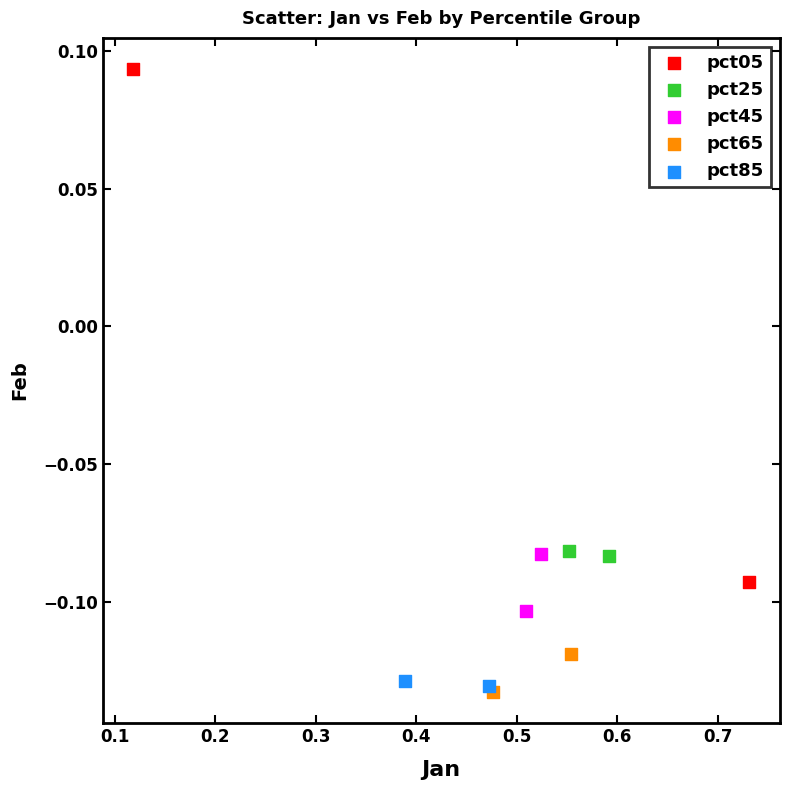

What are all the series names shown in the legend?

pct05, pct25, pct45, pct65, pct85